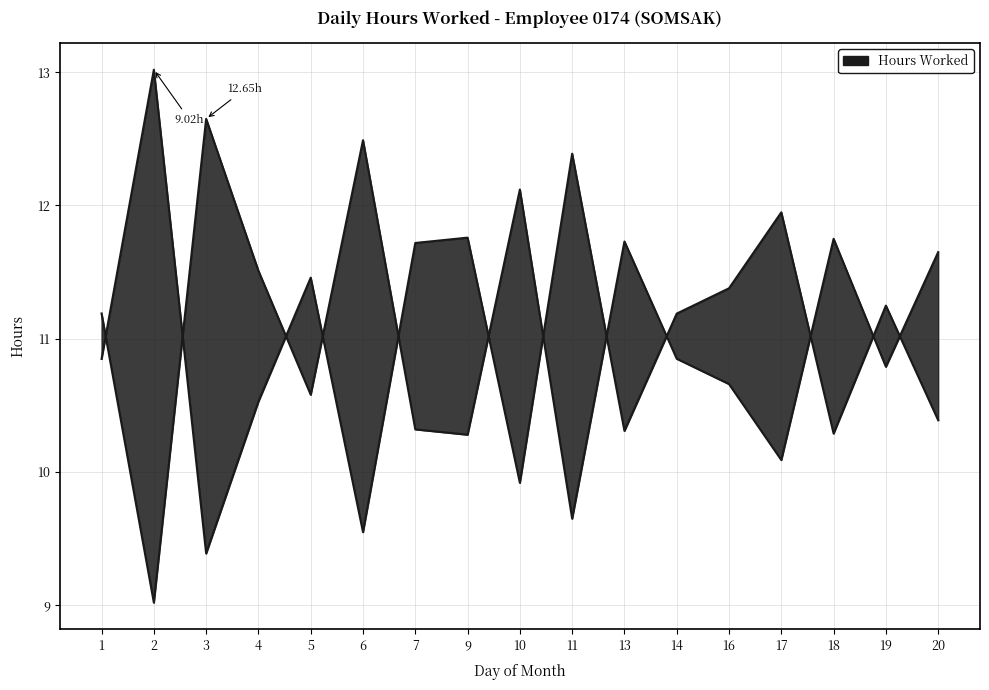

What is the sum of the values at 5 and 13?

22.3